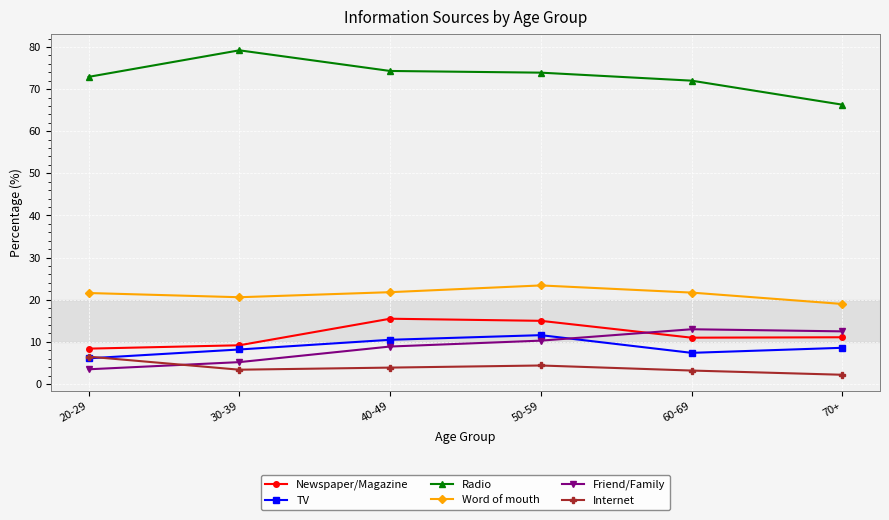

Which series has the largest total across all categories?

Radio